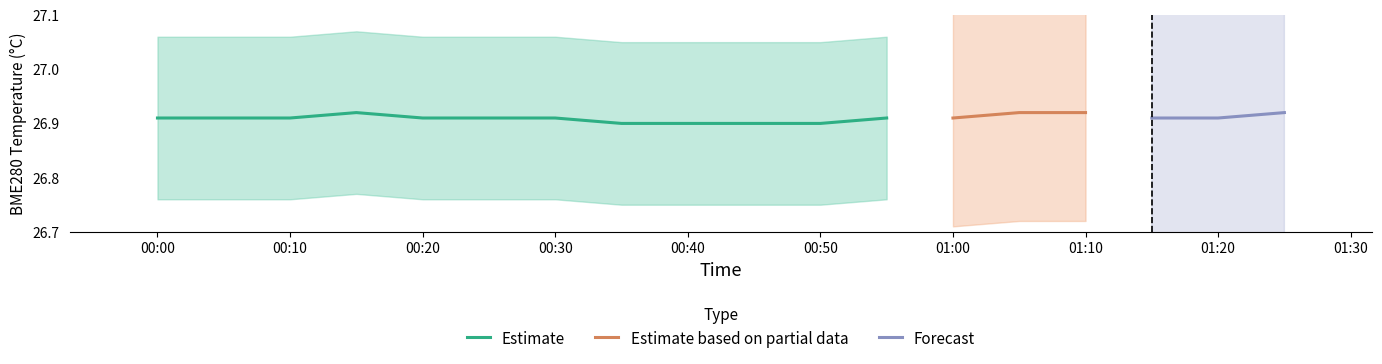

True or false: Estimate has a value of 35.7 at 00:10.

False